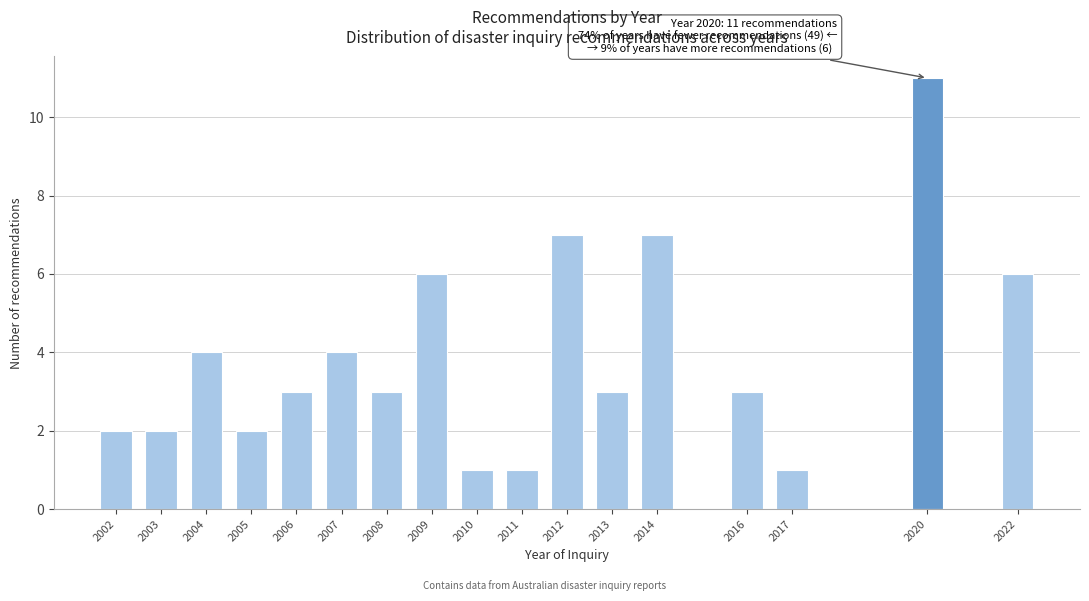

Reading right to left, transcribe all the data shown in this chart.

6	11	1	3	7	3	7	1	1	6	3	4	3	2	4	2	2